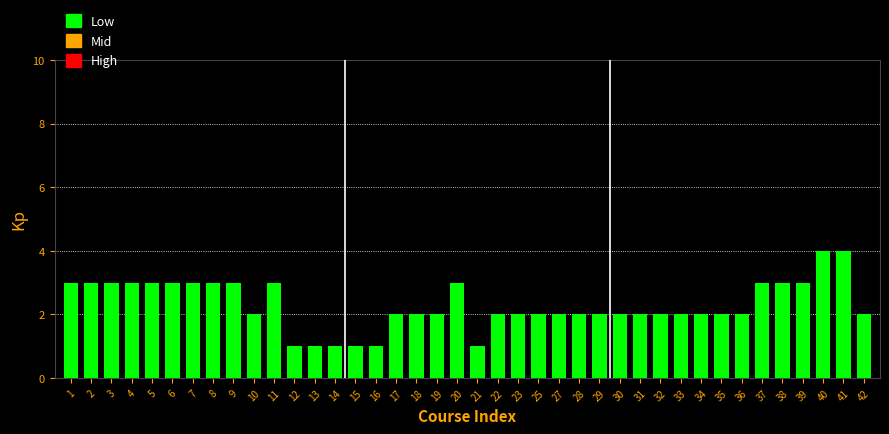

What is the change in value from 2 to 41?

+1